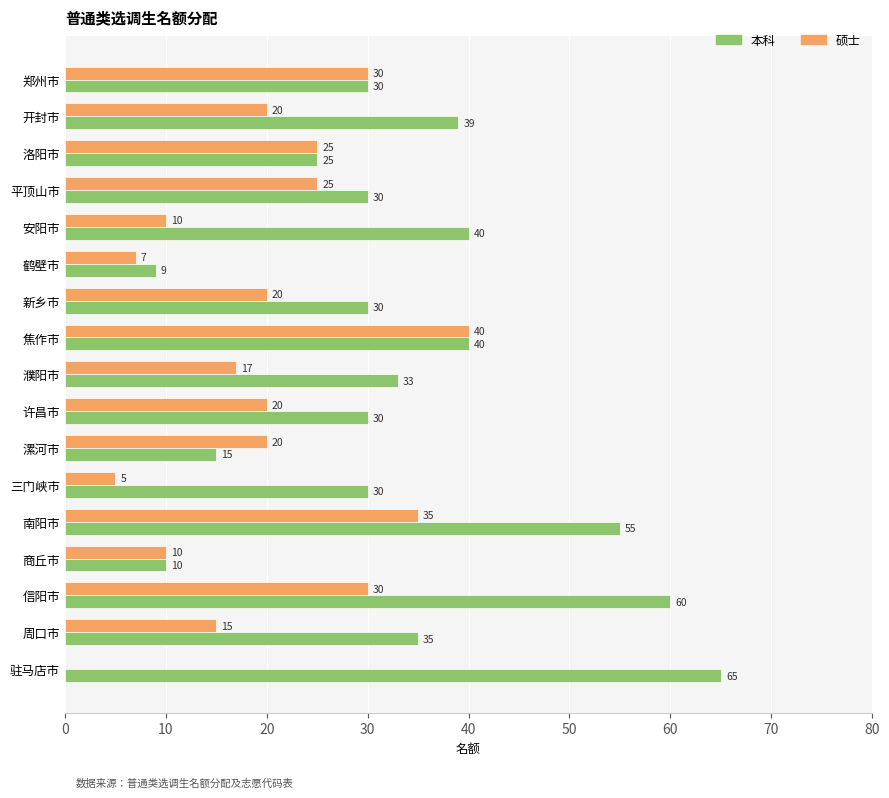

Between 许昌市 and 驻马店市, which series saw the biggest shift?

本科